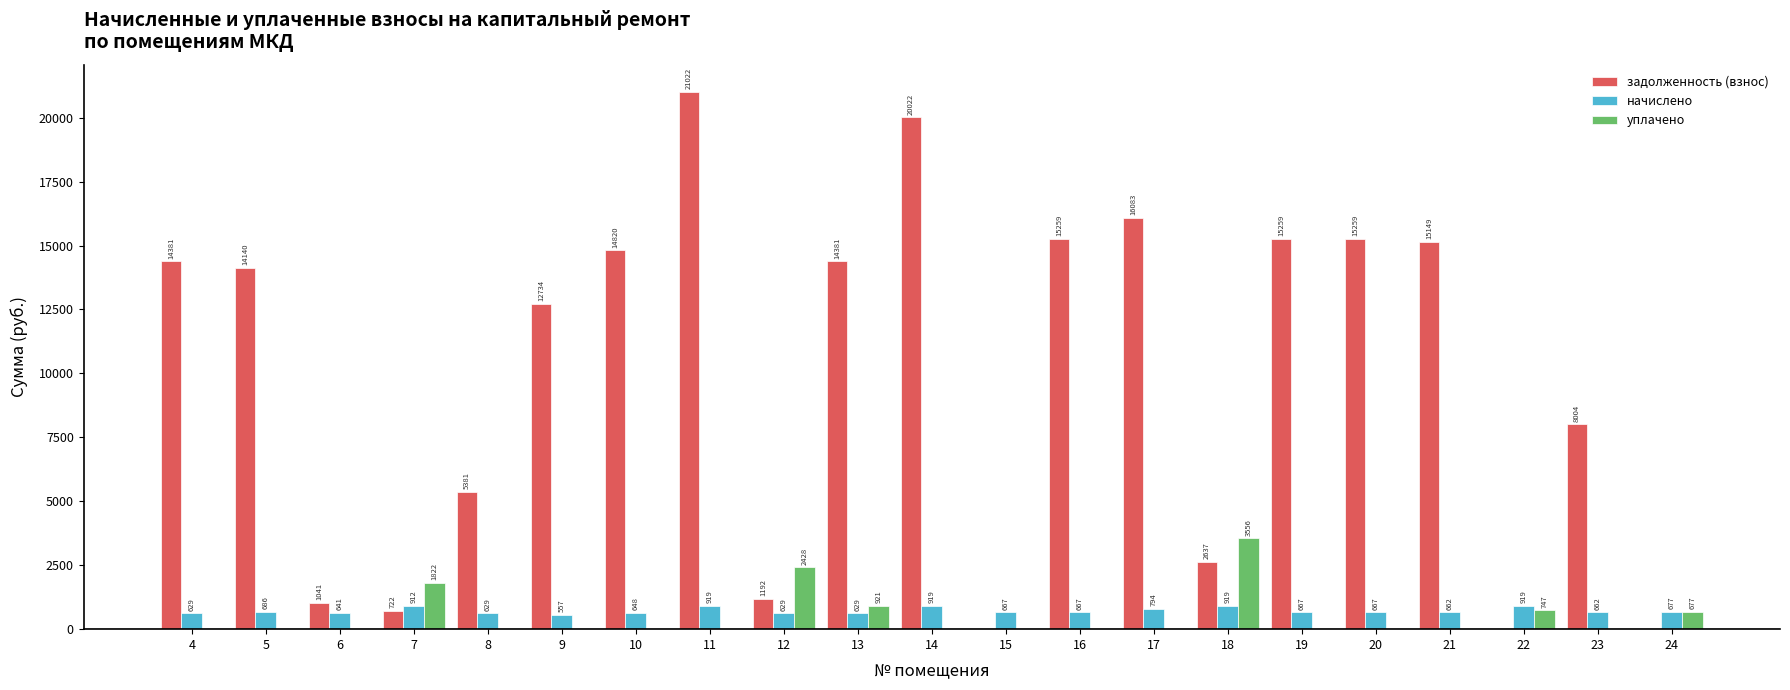

What is the greatest value displayed?

21022.1